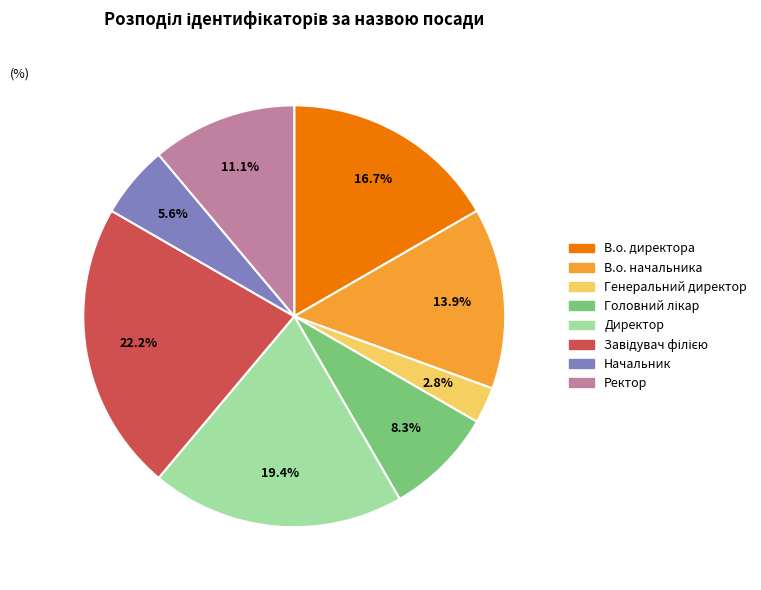

Which slice is the smallest?

Генеральний директор